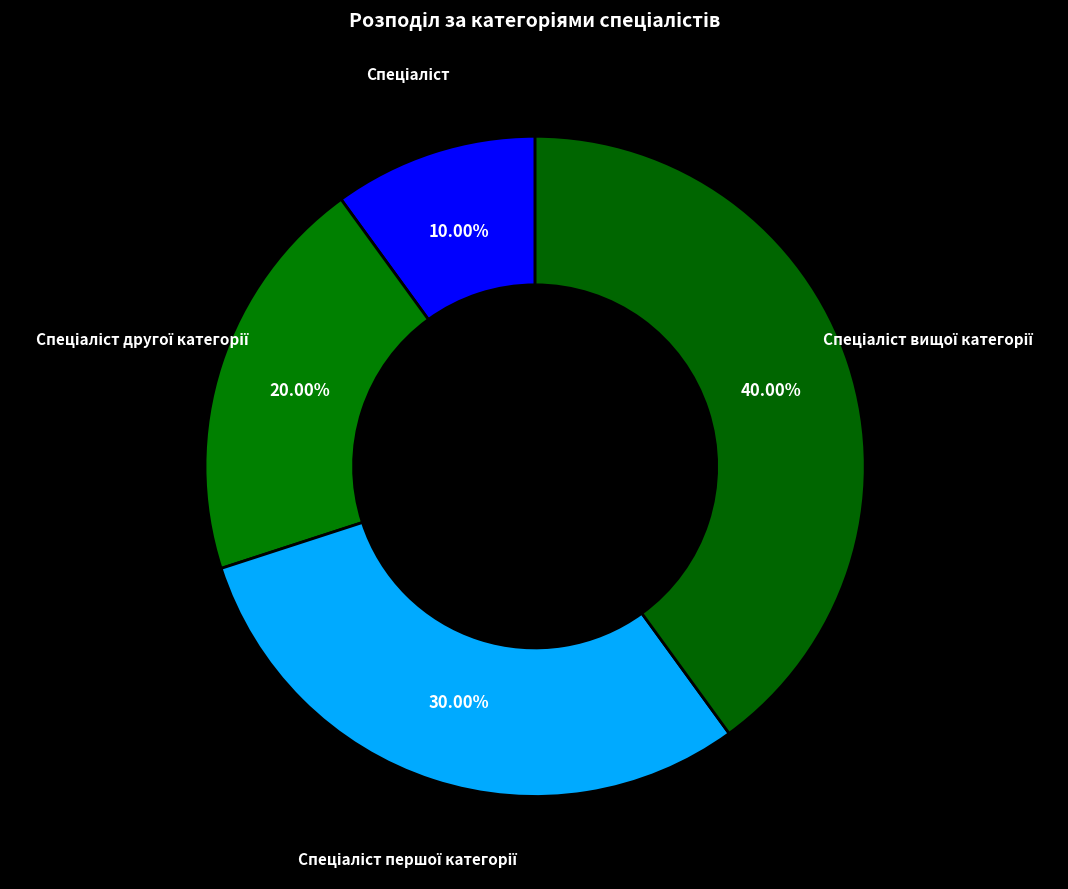

Is there a majority slice in this chart?

No